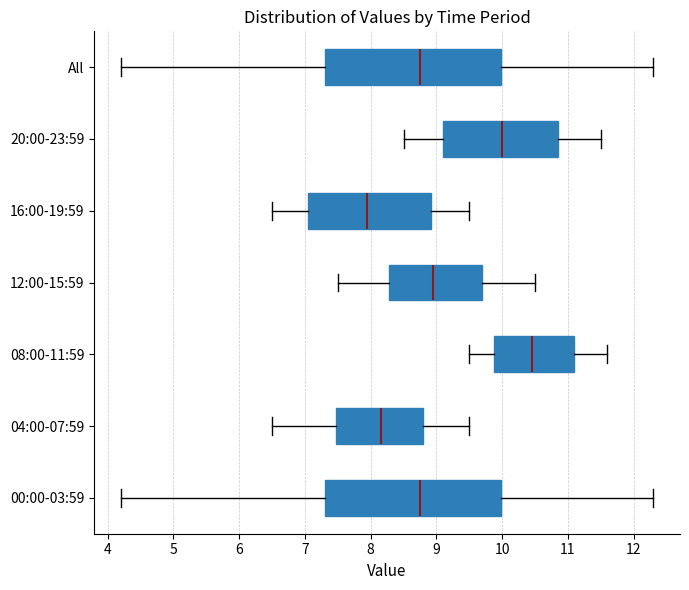

Where is the right edge of the box for 08:00-11:59 on the x-axis? The values are not printed on the chart, so give them approximately, as read against the axis.

11.1